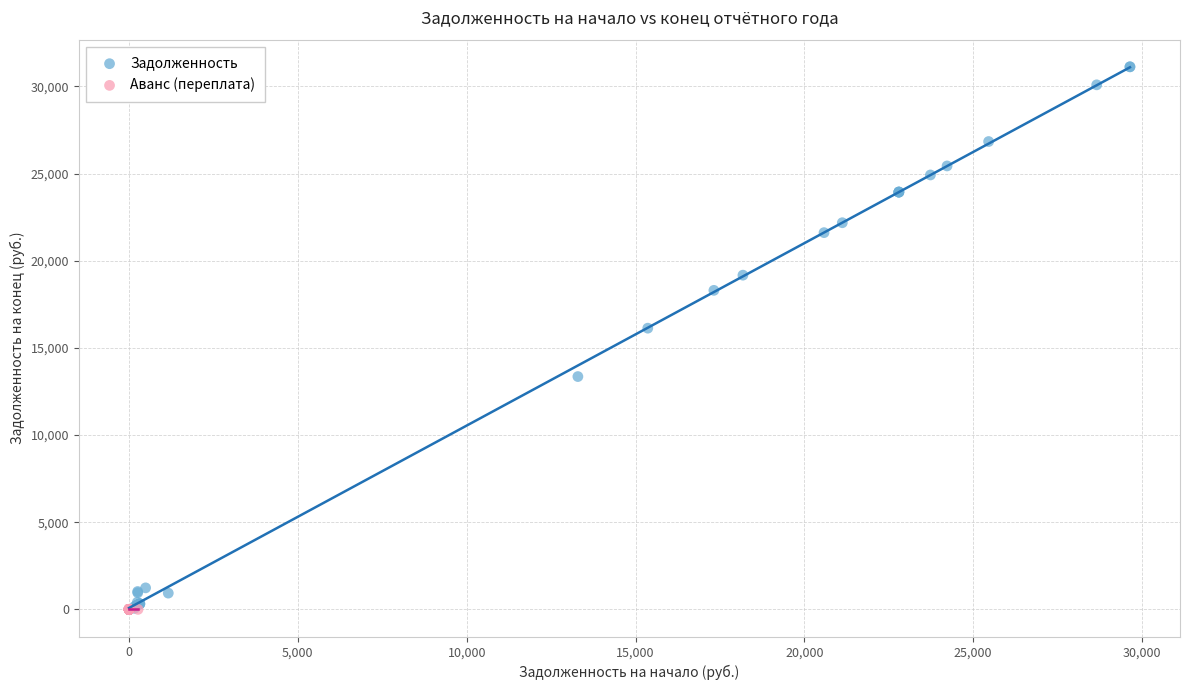

Which series contains the highest Y value?

Задолженность